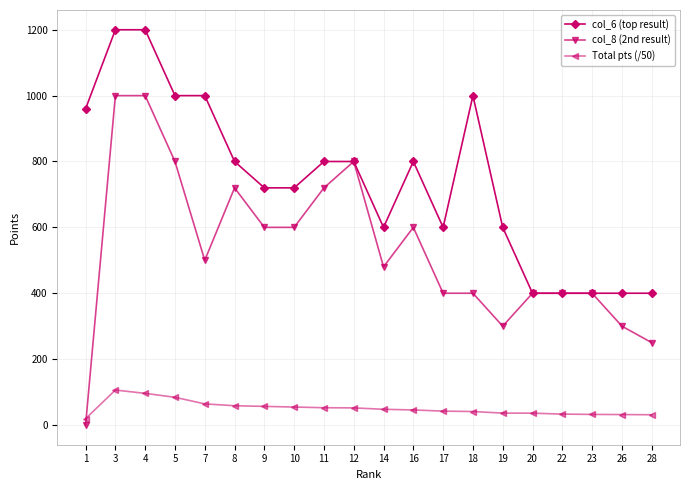

Rank the series at 26 from lowest to highest value.

Total pts (/50), col_8 (2nd result), col_6 (top result)